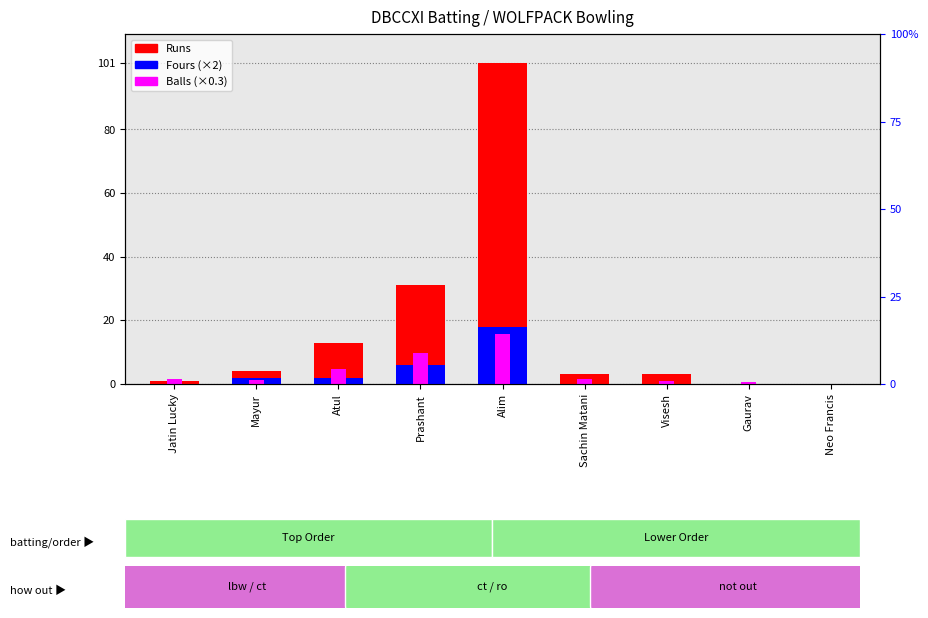

What is the label of the 3rd bar from the right?

Visesh